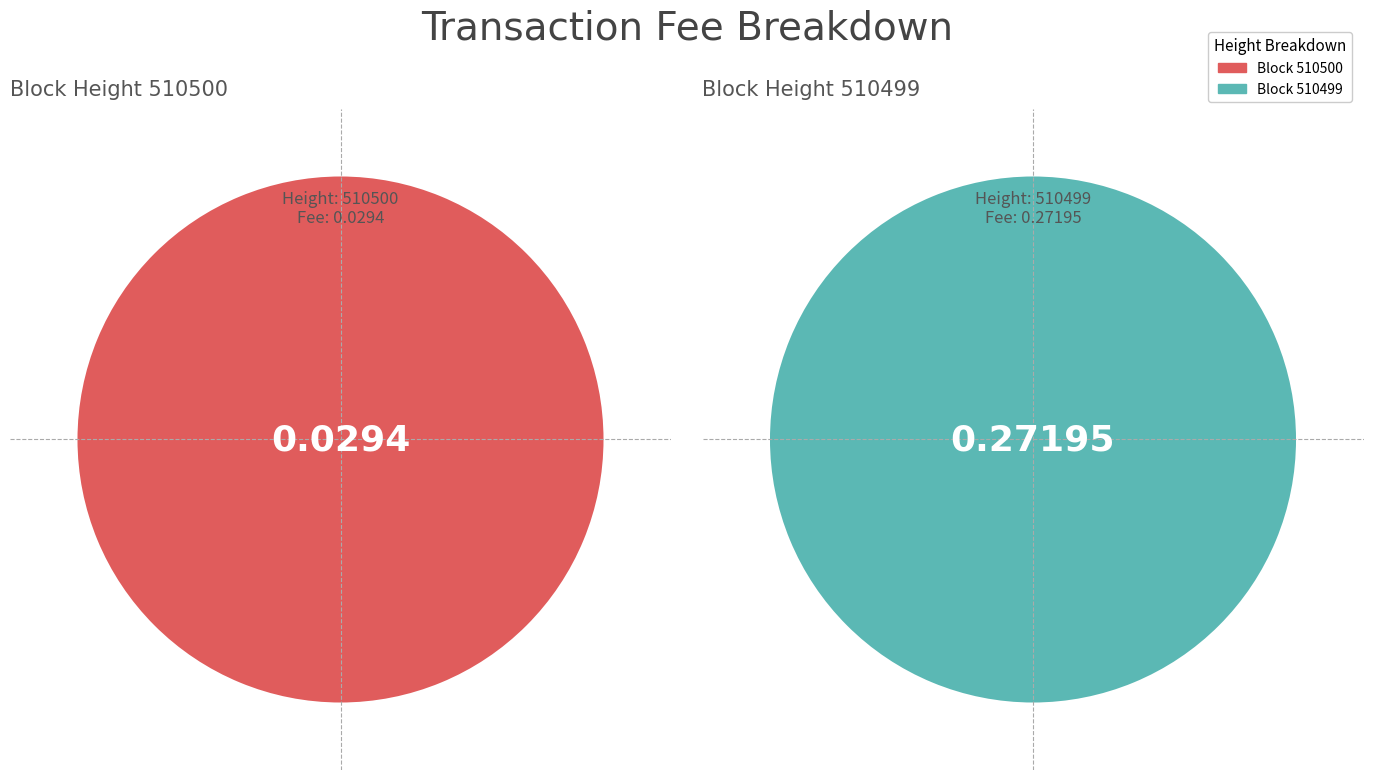

What percentage is NOT represented by 510500?

50.0%